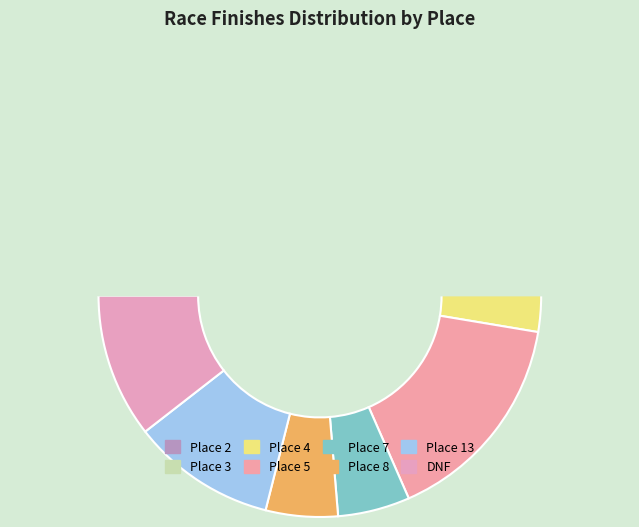

To the nearest percent, what is the average slice percentage?

12%